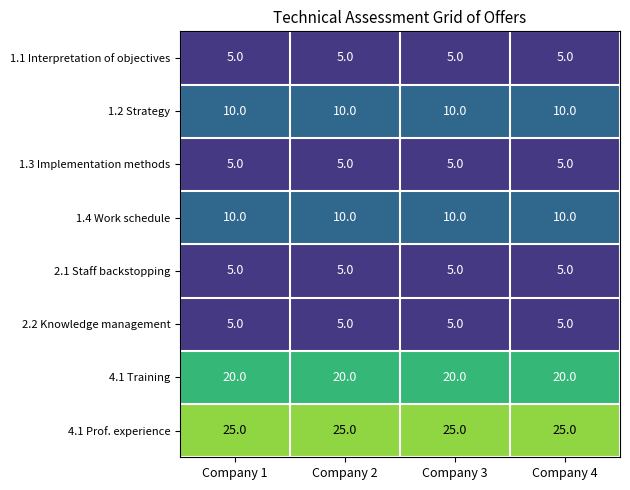

What is the sum of all 1.3 Implementation methods values?

20